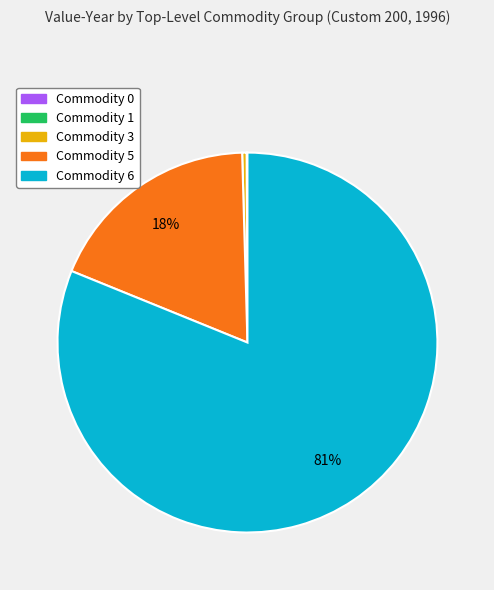

Is it true that Commodity 5 is 32% of the pie?

False